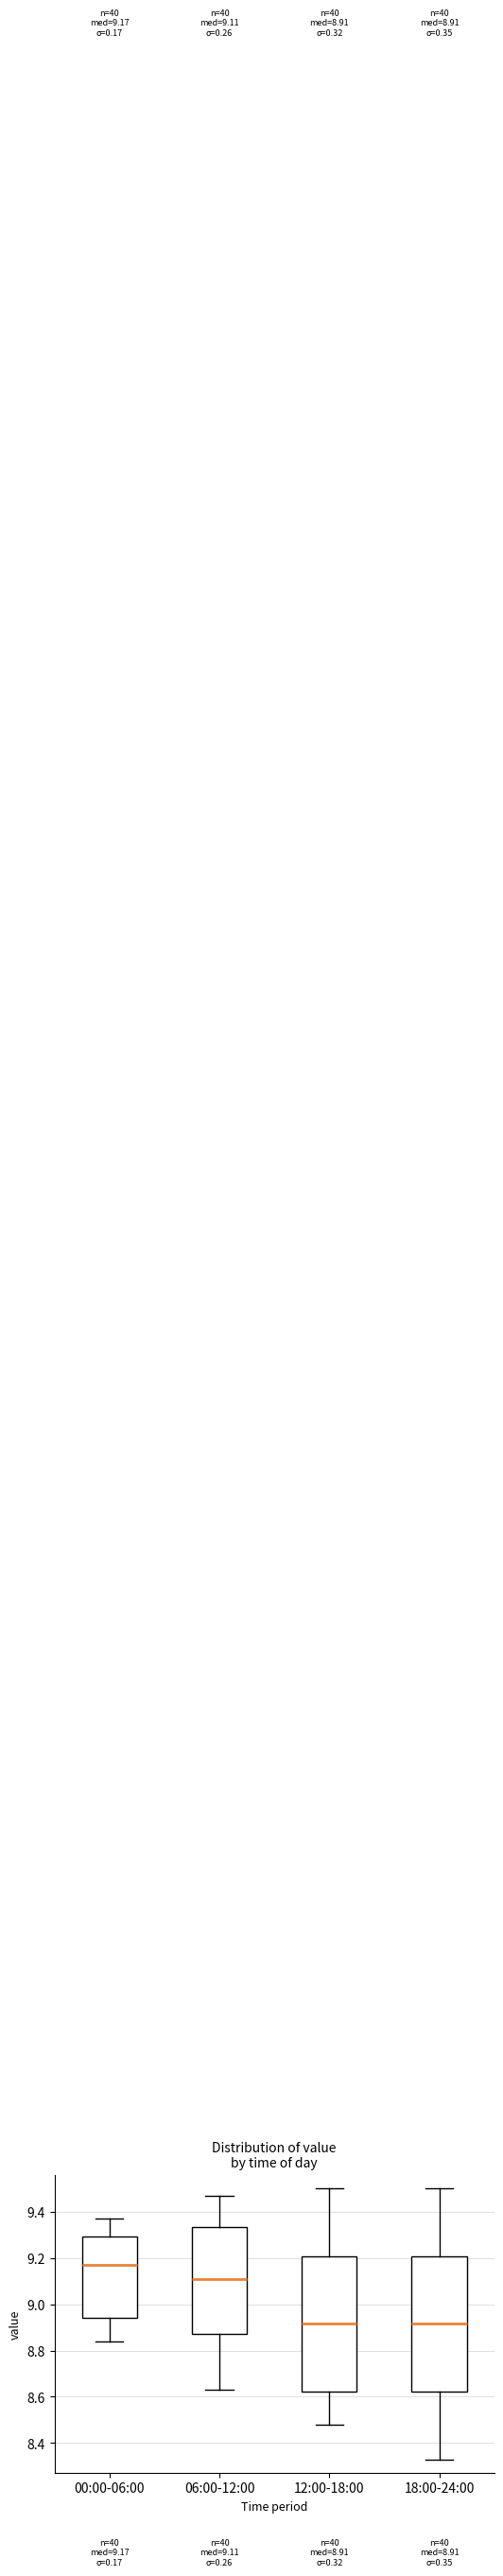

Which box's median line is the highest?

00:00-06:00